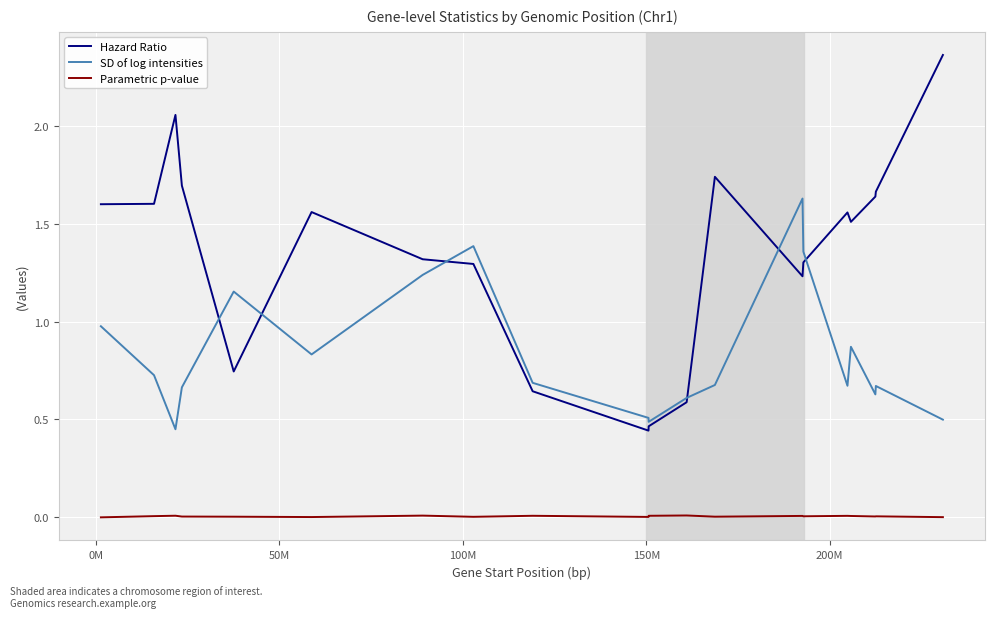

Which series has the widest spread of values?

Hazard Ratio